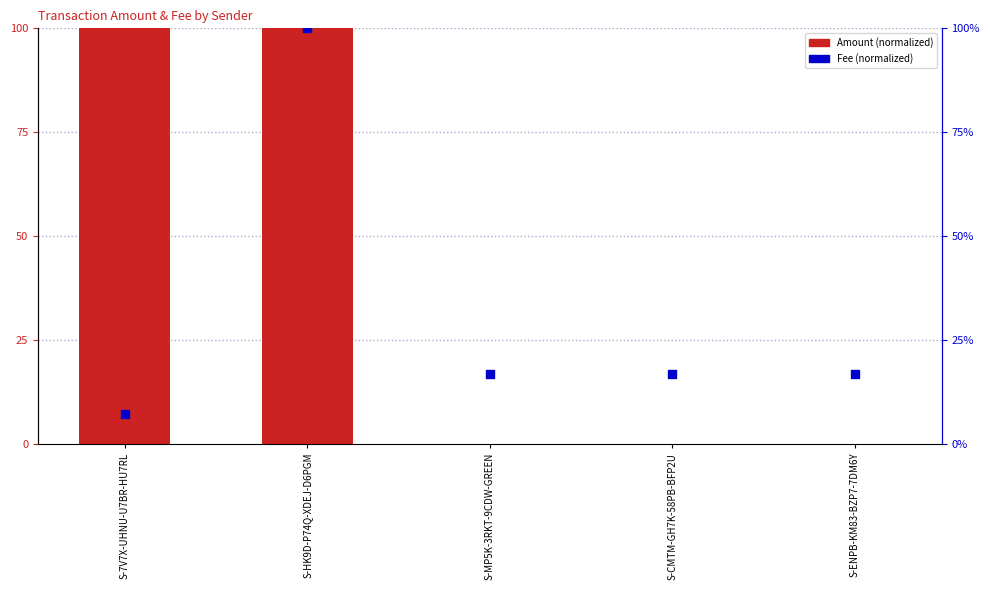

At how many categories does at least one series exceed 54?

2